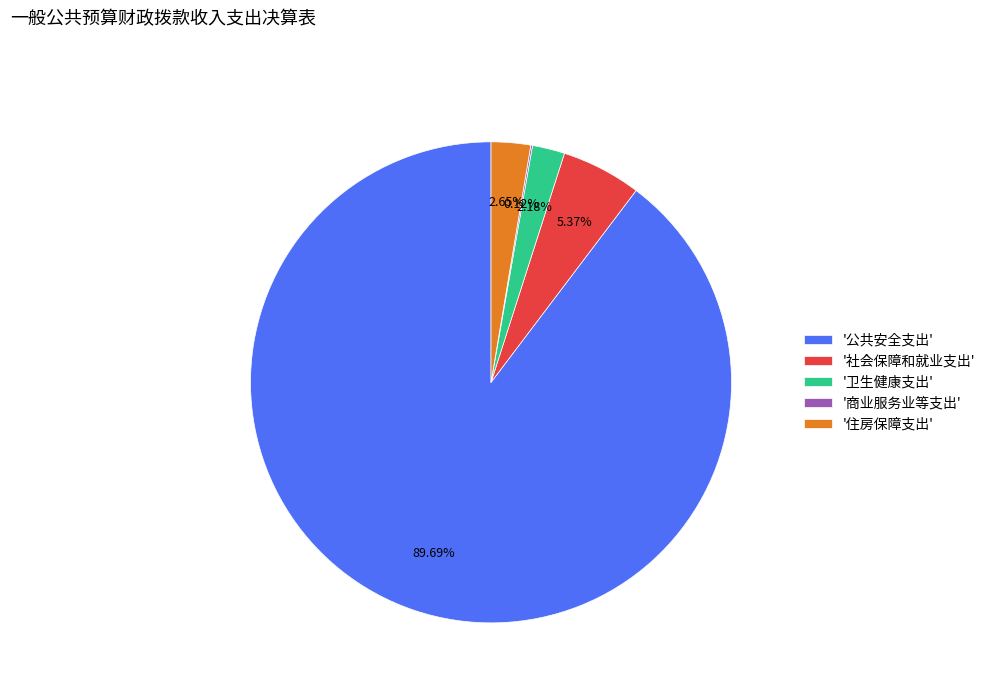

Which has a higher value, '社会保障和就业支出' or '住房保障支出'?

'社会保障和就业支出'